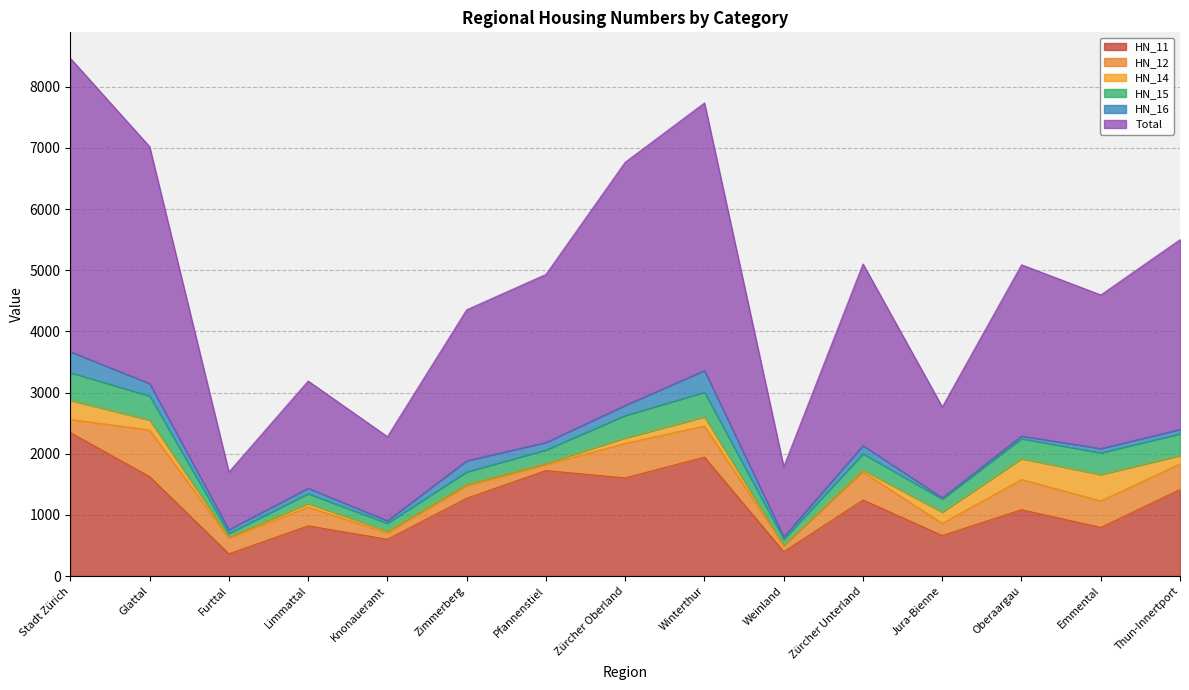

The HN_16 series shows 43.4 at Oberaargau. True or false?

True